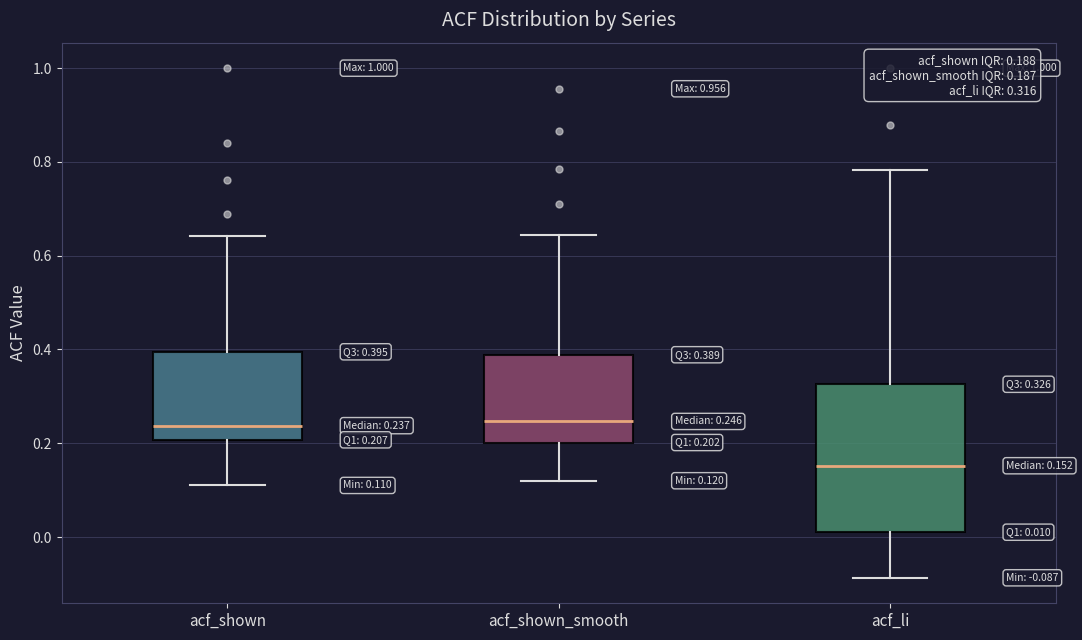

Comparing the boxes themselves (not the whiskers), which one is the tallest?

acf_li